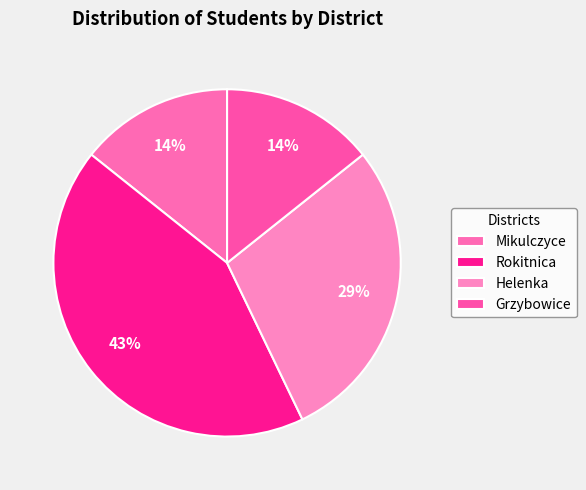

How many slices are in this pie chart?

4